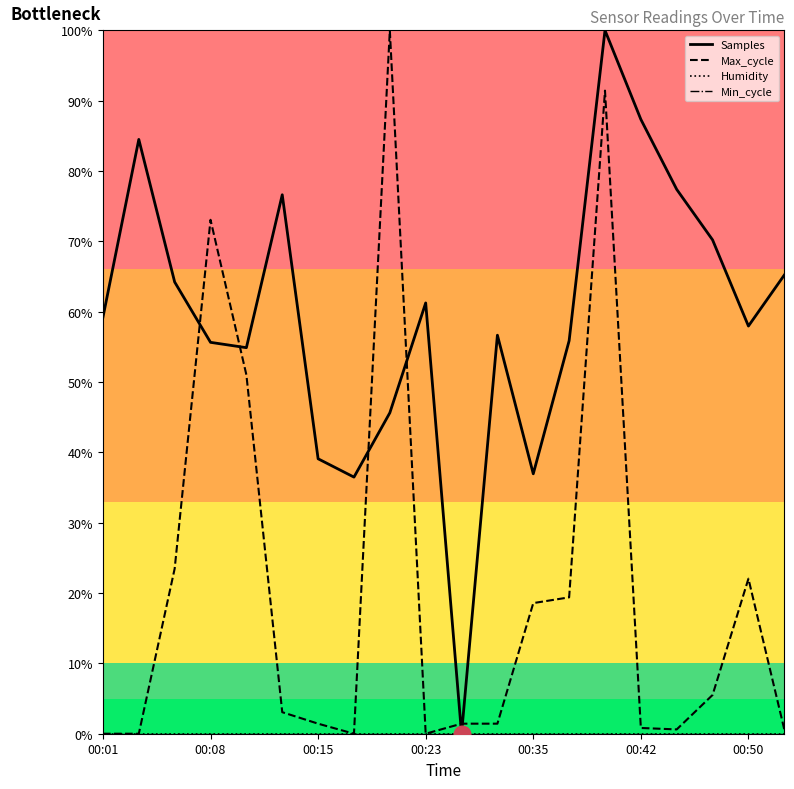

What is the maximum value for Max_cycle?

100.0